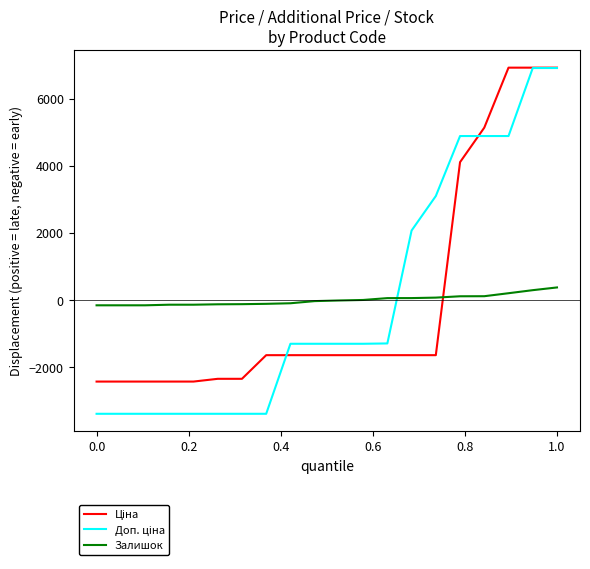

What is the greatest value displayed?

6921.3